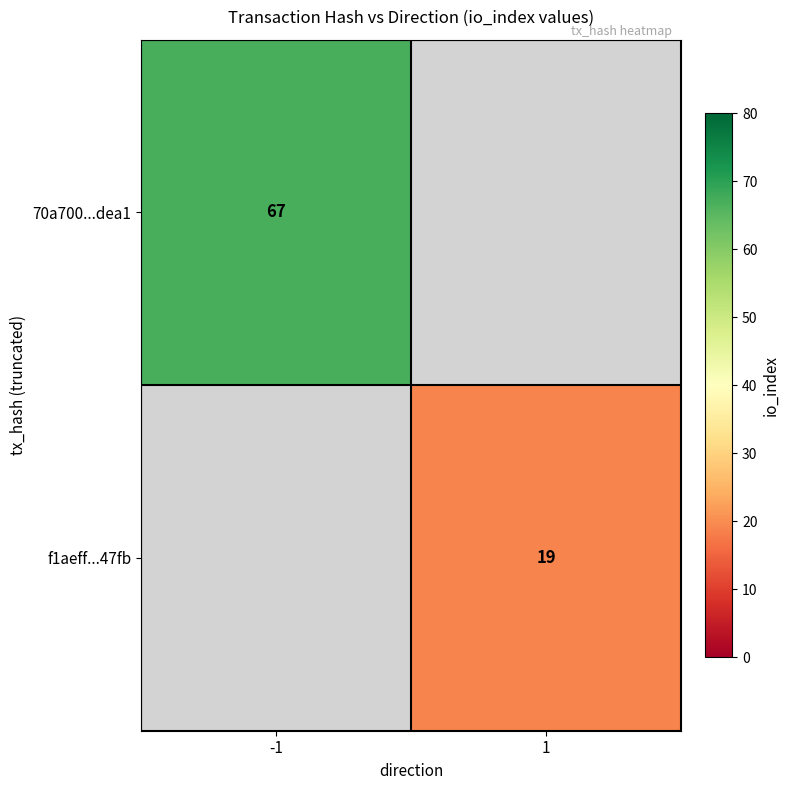

The value of 70a700...dea1 at -1 is 17. True or false?

False